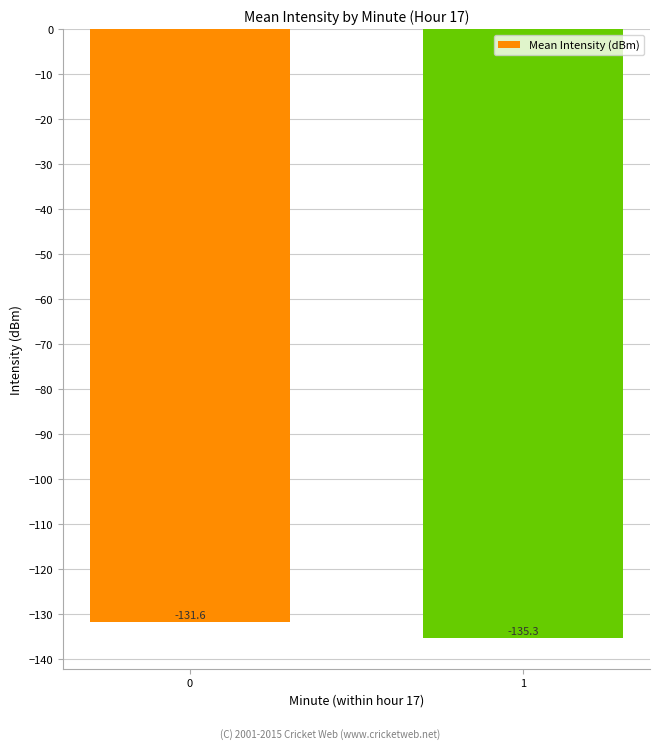

Which label corresponds to the smallest value in the chart?

1